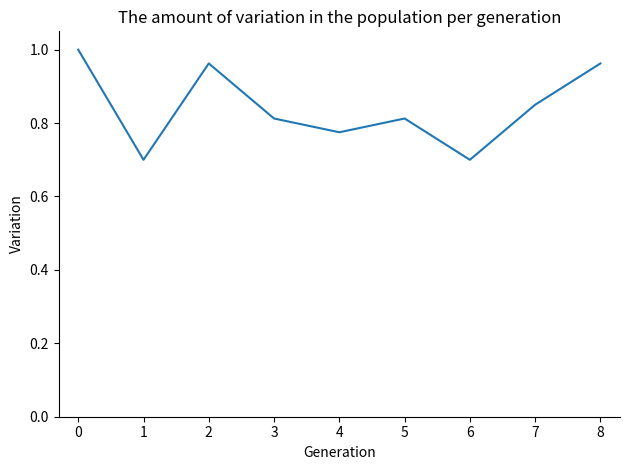

The chart shows a value of 0.5 at 2. True or false?

False